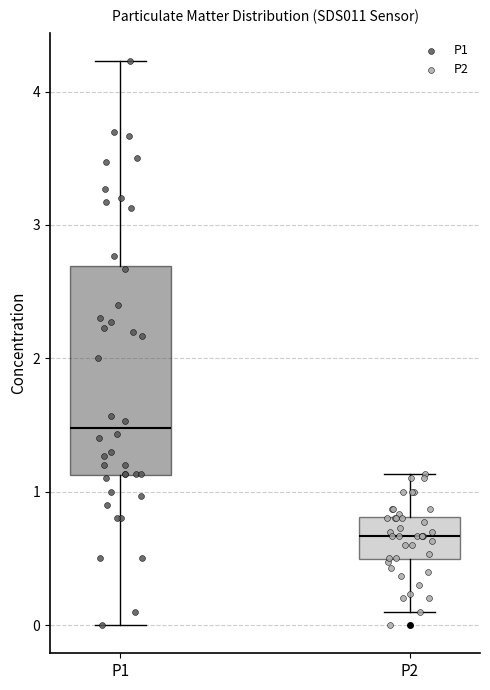

Reading left to right, read every box against the y-axis: the position of its median line, the range the box covers, and the ends of its whiskers. The values are not printed on the chart, so give them approximately, as read against the axis.

P1: median 1.5, box 1.1 to 2.7, whiskers 0.0 to 4.2
P2: median 0.7, box 0.5 to 0.8, whiskers 0.1 to 1.1